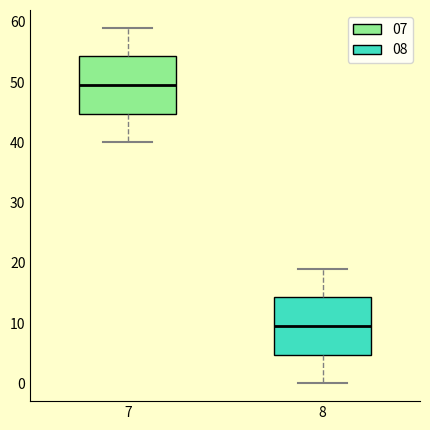

Where does the median line of the box at x = 7 sit on the y-axis? The values are not printed on the chart, so give them approximately, as read against the axis.

50